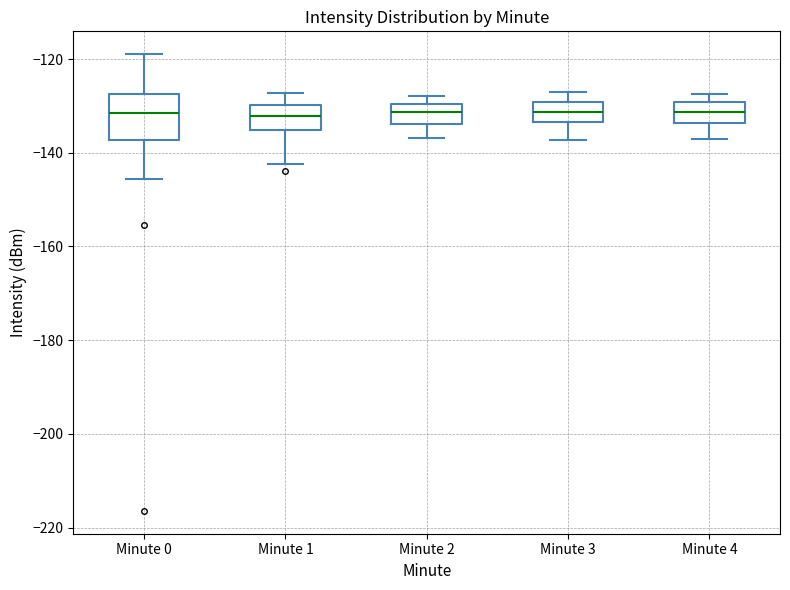

Reading left to right, transcribe this box plot: for each box, give where its median line is, the range the box spans, and where its two whiskers end, as read against the y-axis. The values are not printed on the chart, so give them approximately, as read against the axis.

Minute 0: median -132, box -138 to -128, whiskers -146 to -118
Minute 1: median -132, box -136 to -130, whiskers -142 to -128
Minute 2: median -132, box -134 to -130, whiskers -136 to -128
Minute 3: median -132, box -134 to -130, whiskers -138 to -128
Minute 4: median -132, box -134 to -130, whiskers -138 to -128